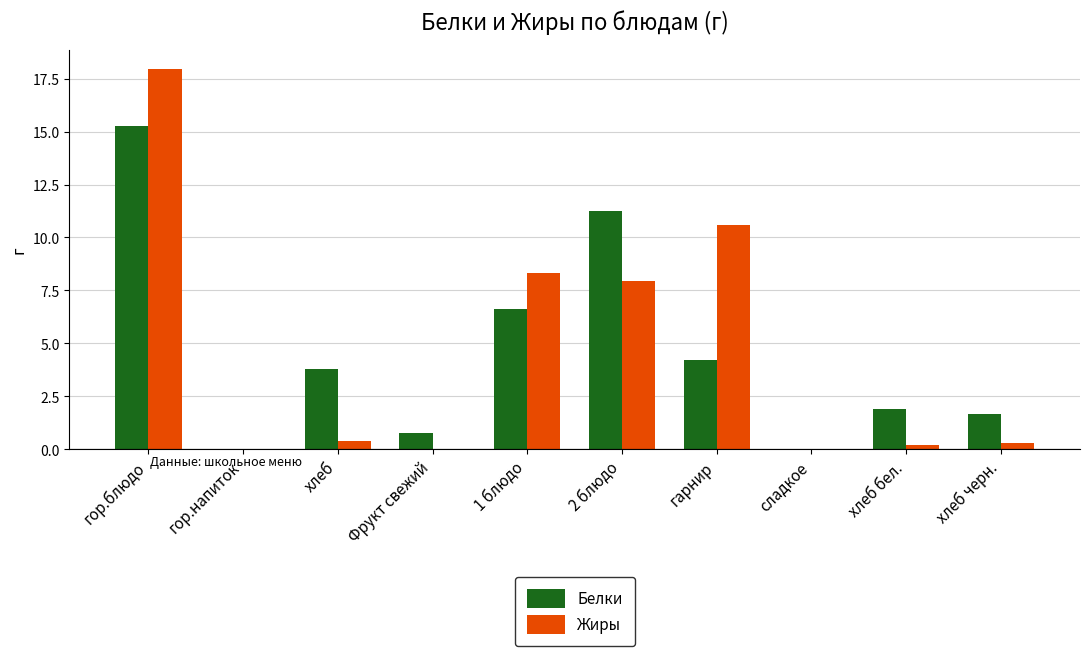

What is the difference between the Жиры values at хлеб бел. and сладкое?

0.2